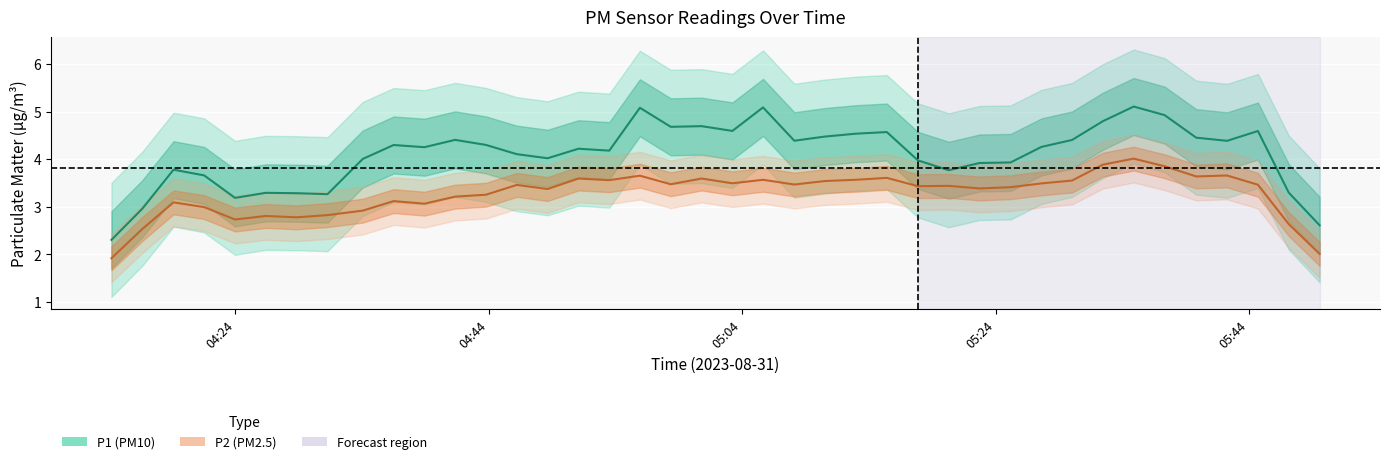

Reading left to right, extract all data points from this chart.

P1 (PM10): 2.3	3.0	3.8	3.7	3.2	3.3	3.3	3.3	4.0	4.3	4.3	4.4	4.3	4.1	4.0	4.2	4.2	5.1	4.7	4.7	4.6	5.1	4.4	4.5	4.5	4.6	4.0	3.8	3.9	3.9	4.3	4.4	4.8	5.1	4.9	4.5	4.4	4.6	3.3	2.6
P2 (PM2.5): 1.9	2.5	3.1	3.0	2.7	2.8	2.8	2.8	2.9	3.1	3.1	3.2	3.3	3.5	3.4	3.6	3.6	3.7	3.5	3.6	3.5	3.6	3.5	3.5	3.6	3.6	3.4	3.4	3.4	3.4	3.5	3.6	3.9	4.0	3.9	3.6	3.7	3.5	2.6	2.0